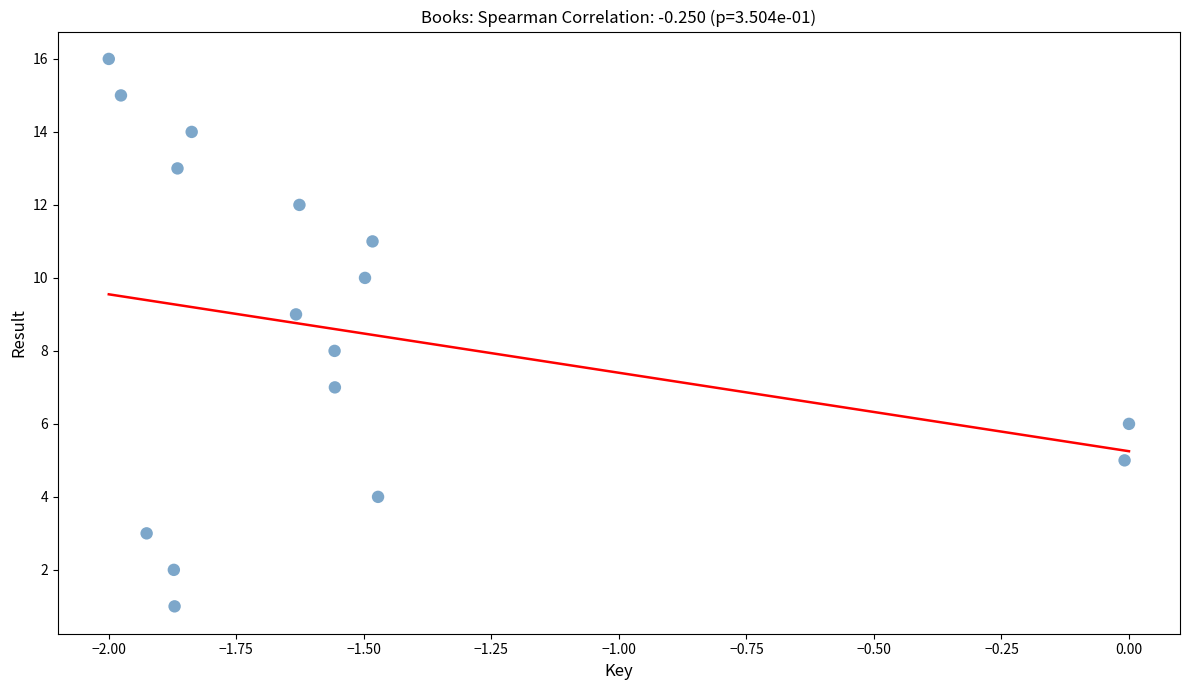

What is the range of Y values (max minus min)?

15